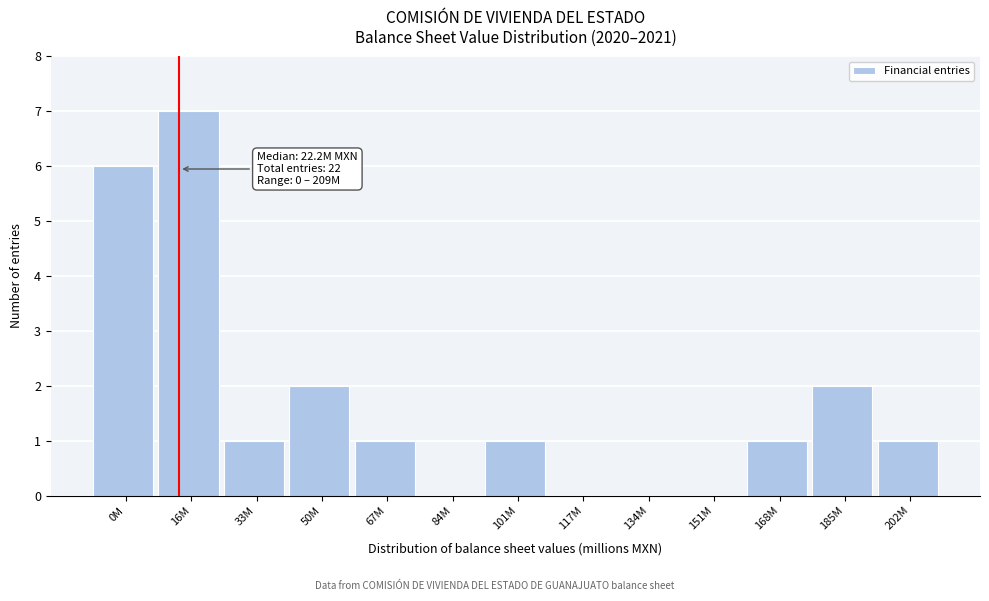

Reading left to right, transcribe all the data shown in this chart.

0M=6	16M=7	33M=1	50M=2	67M=1	84M=0	101M=1	117M=0	134M=0	151M=0	168M=1	185M=2	202M=1